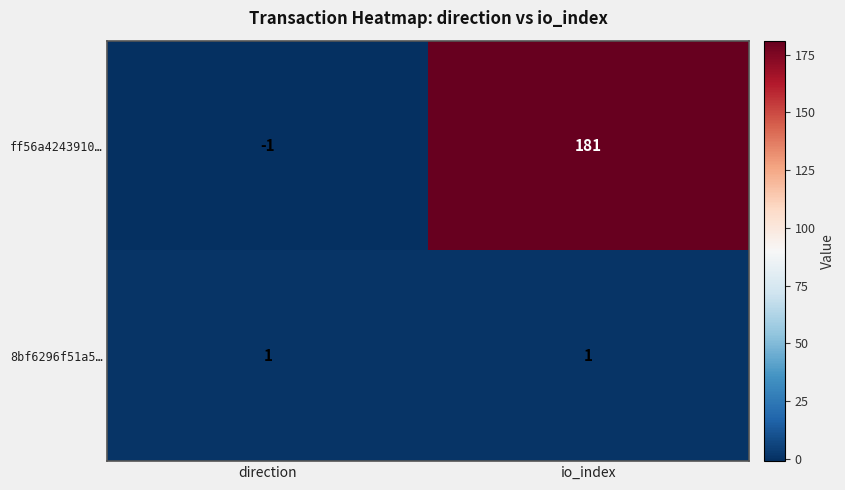

Rank the series by their average value, from lowest to highest.

8bf6296f51a5…, ff56a4243910…